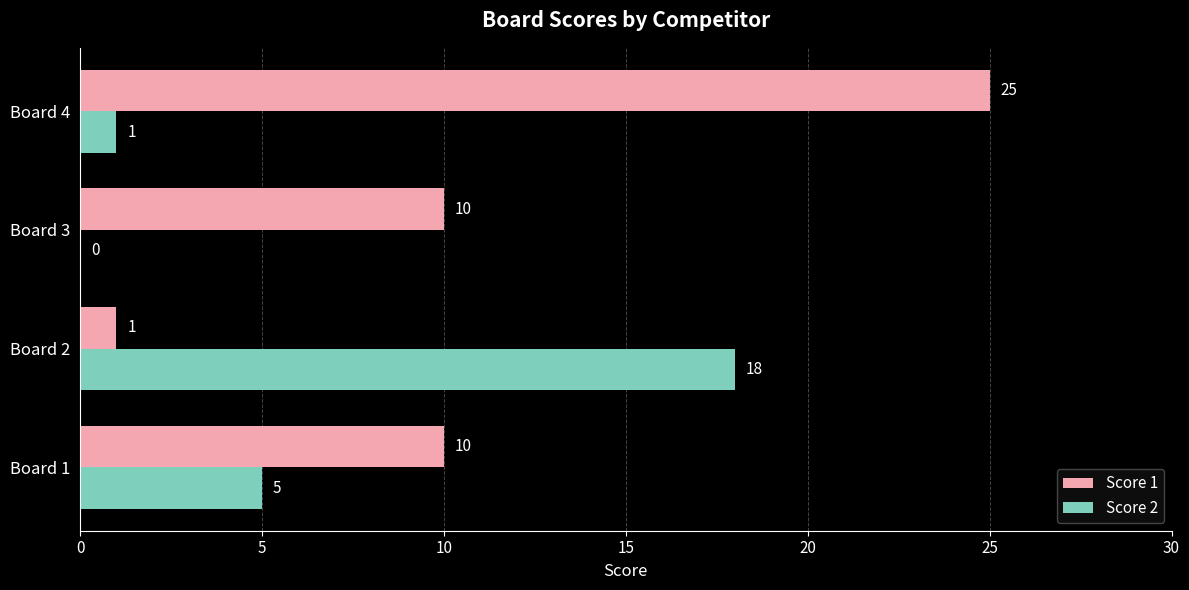

What are all the series names shown in the legend?

Score 1, Score 2